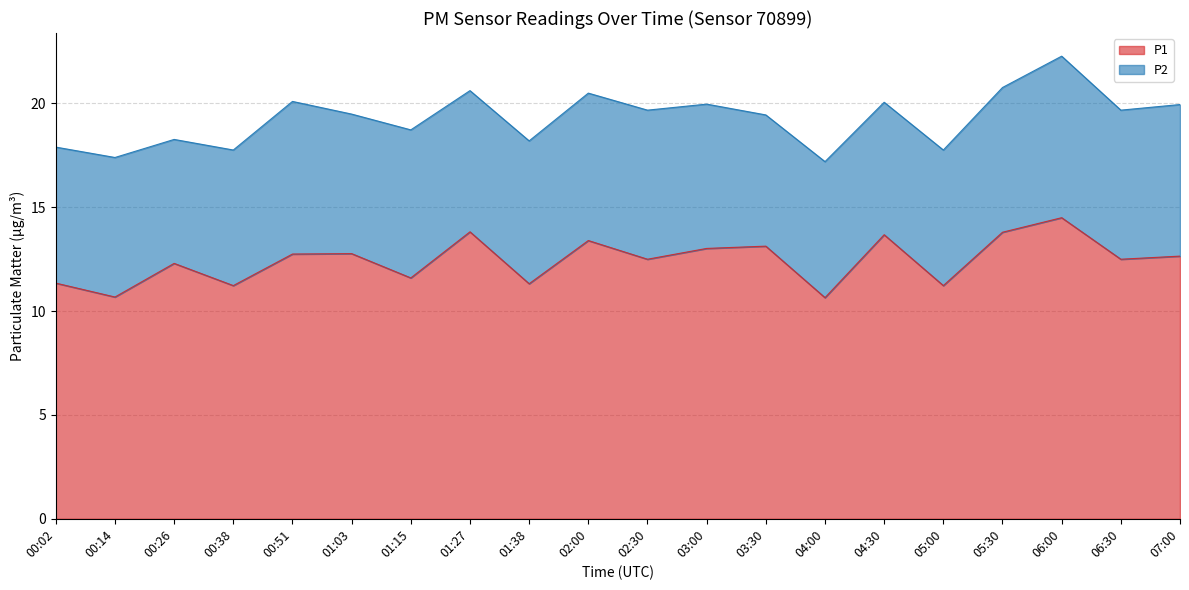

What is the difference between the P1 values at 01:38 and 04:00?

0.7